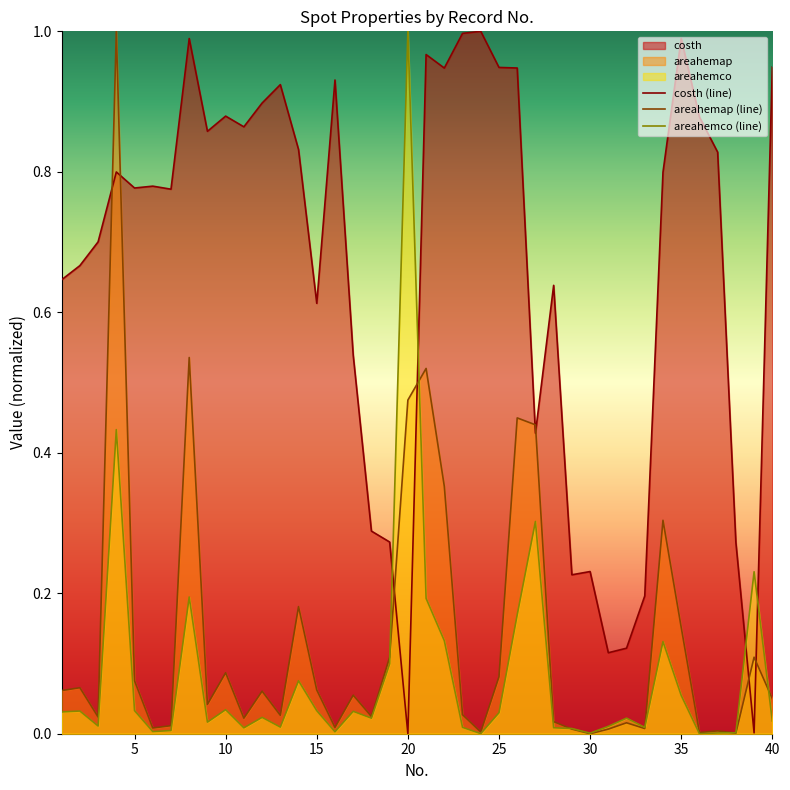

True or false: areahemco has a value of 0.0 at 37.

True